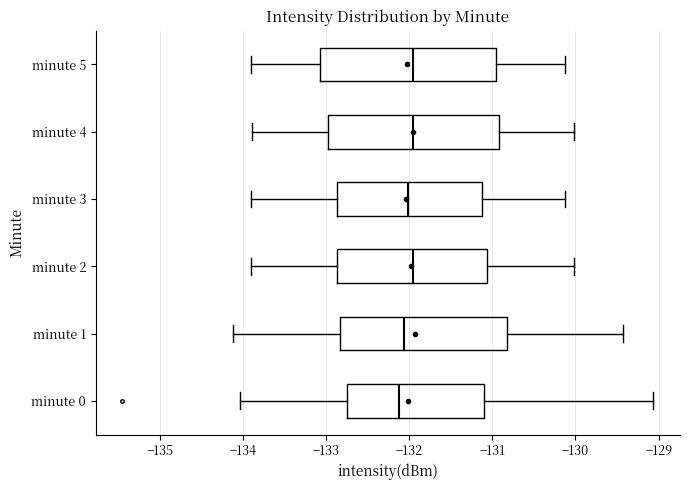

Where does the median line of the box for minute 4 sit on the x-axis? The values are not printed on the chart, so give them approximately, as read against the axis.

-132.0